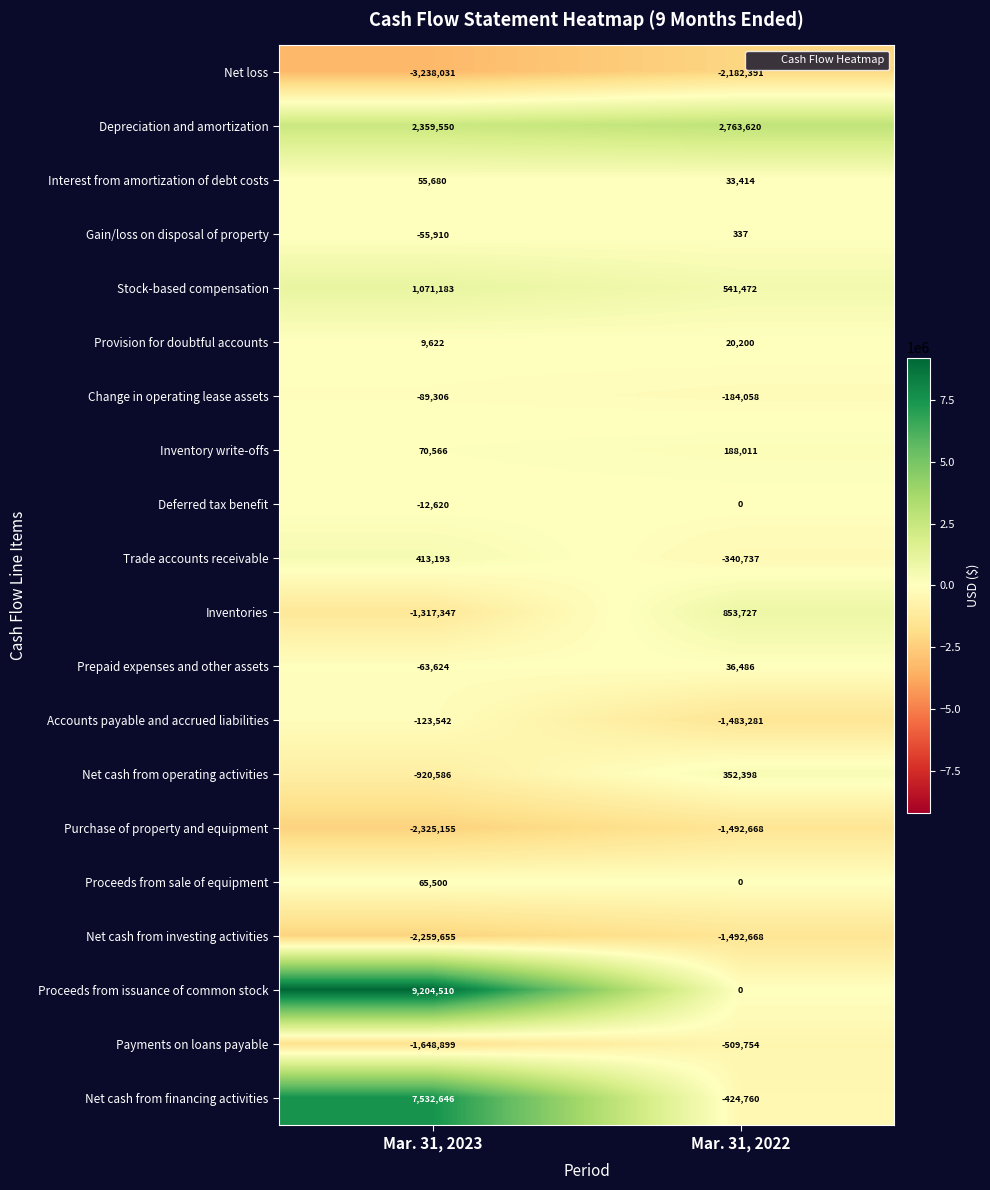

What is the sum of the Gain/loss on disposal of property values at Mar. 31, 2023 and Mar. 31, 2022?

-55573